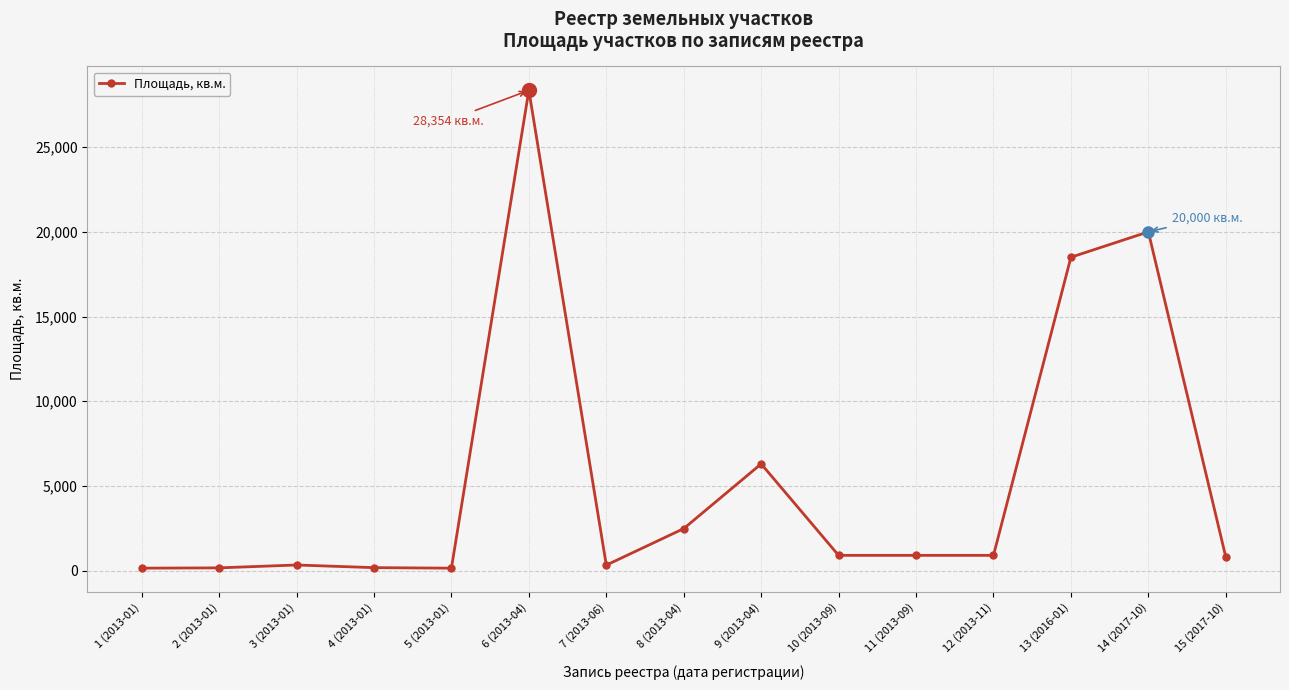

What is the maximum value shown in the chart?

28354